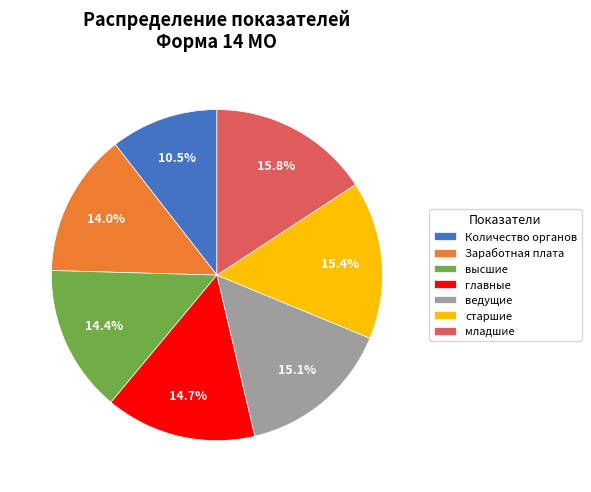

Does any single category account for the majority?

No